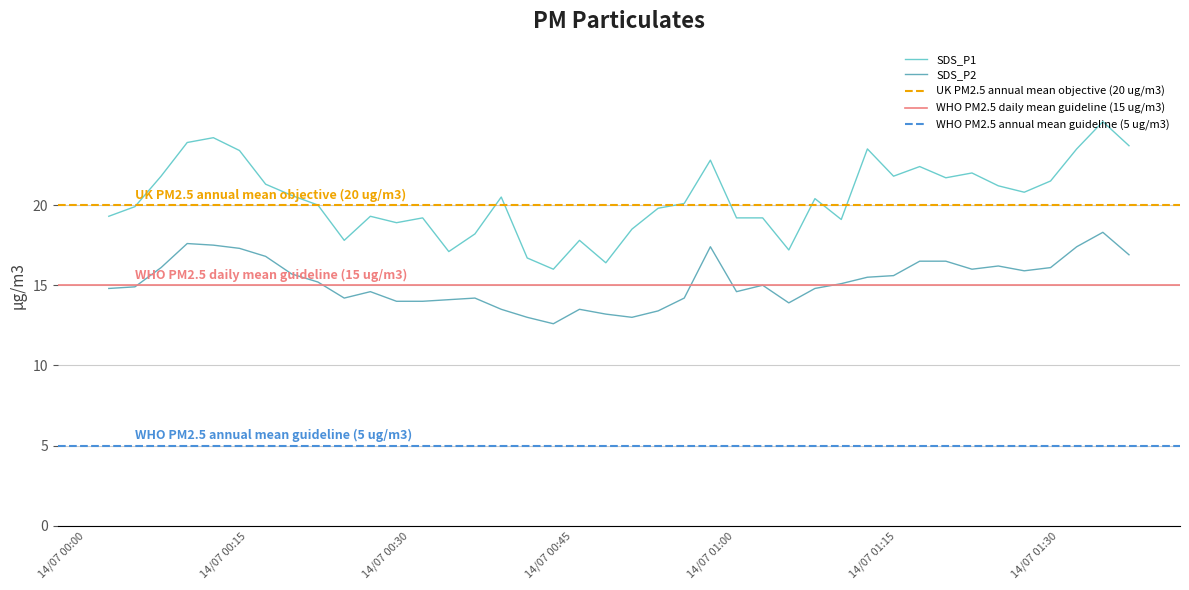

What is the value of the SDS_P2 point at the 36th from the left?

15.9